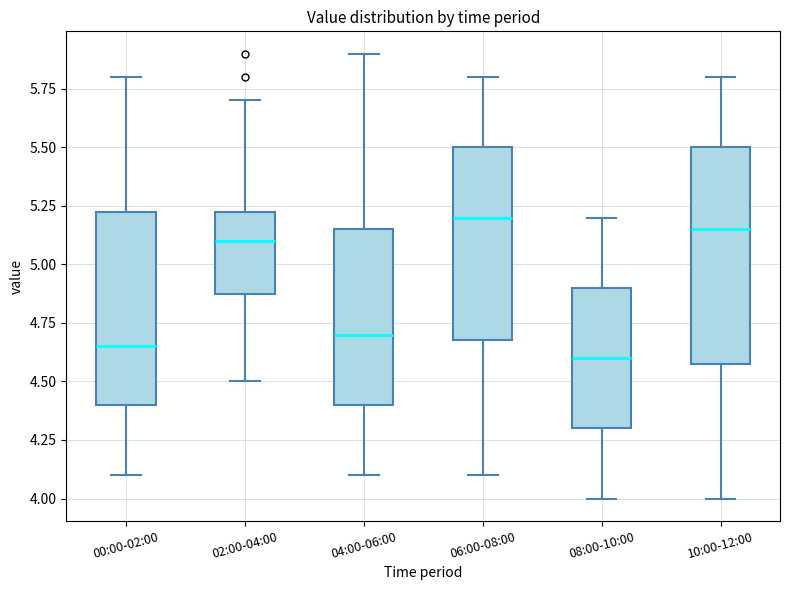

Reading left to right, transcribe this box plot: for each box, give where its median line is, the range the box spans, and where its two whiskers end, as read against the y-axis. The values are not printed on the chart, so give them approximately, as read against the axis.

00:00-02:00: median 4.65, box 4.40 to 5.25, whiskers 4.10 to 5.80
02:00-04:00: median 5.10, box 4.90 to 5.25, whiskers 4.50 to 5.70
04:00-06:00: median 4.70, box 4.40 to 5.15, whiskers 4.10 to 5.90
06:00-08:00: median 5.20, box 4.70 to 5.50, whiskers 4.10 to 5.80
08:00-10:00: median 4.60, box 4.30 to 4.90, whiskers 4.00 to 5.20
10:00-12:00: median 5.15, box 4.60 to 5.50, whiskers 4.00 to 5.80